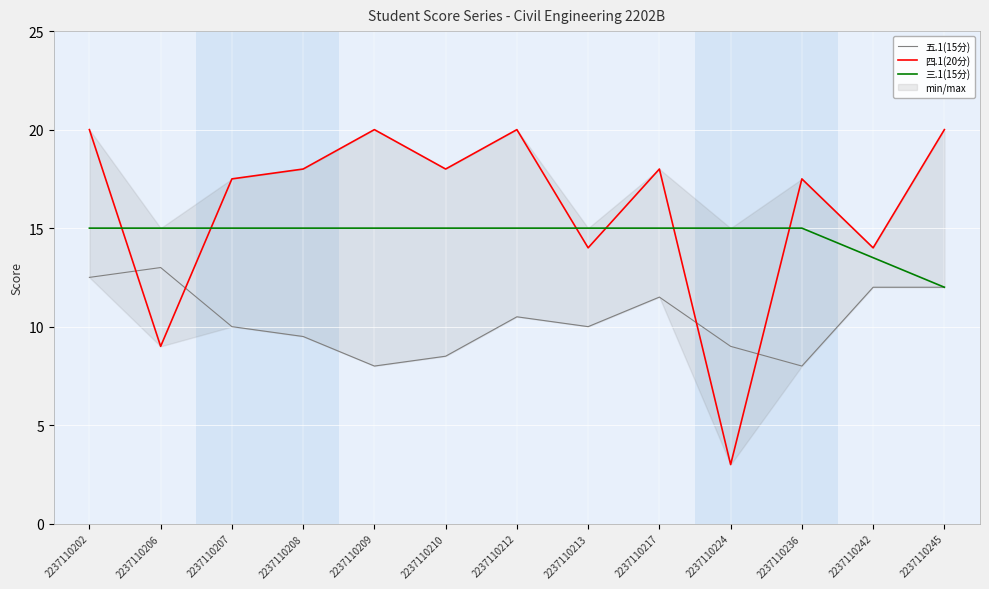

Rank the categories by 三.1(15分) value from lowest to highest.

2237110245, 2237110242, 2237110202, 2237110206, 2237110207, 2237110208, 2237110209, 2237110210, 2237110212, 2237110213, 2237110217, 2237110224, 2237110236